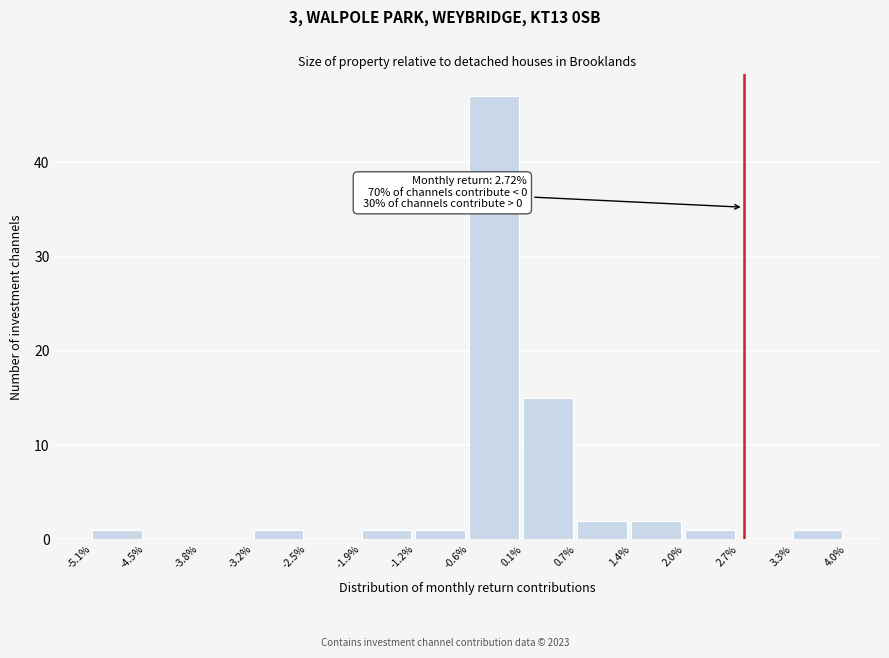

Reading left to right, list all the values displayed in this chart.

-5.1%=1	-4.5%=0	-3.8%=0	-3.2%=1	-2.5%=0	-1.9%=1	-1.2%=1	-0.6%=47	0.1%=15	0.7%=2	1.4%=2	2.0%=1	2.7%=0	3.3%=1